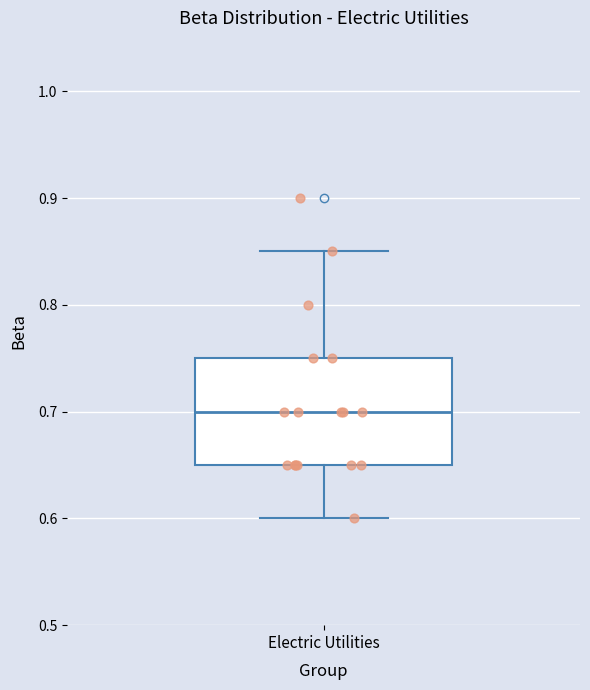

Read this box plot against the y-axis: the position of the median line, the range covered by the box, and the ends of both whiskers. The values are not printed on the chart, so give them approximately, as read against the axis.

median 0.70, box 0.65 to 0.75, whiskers 0.60 to 0.85